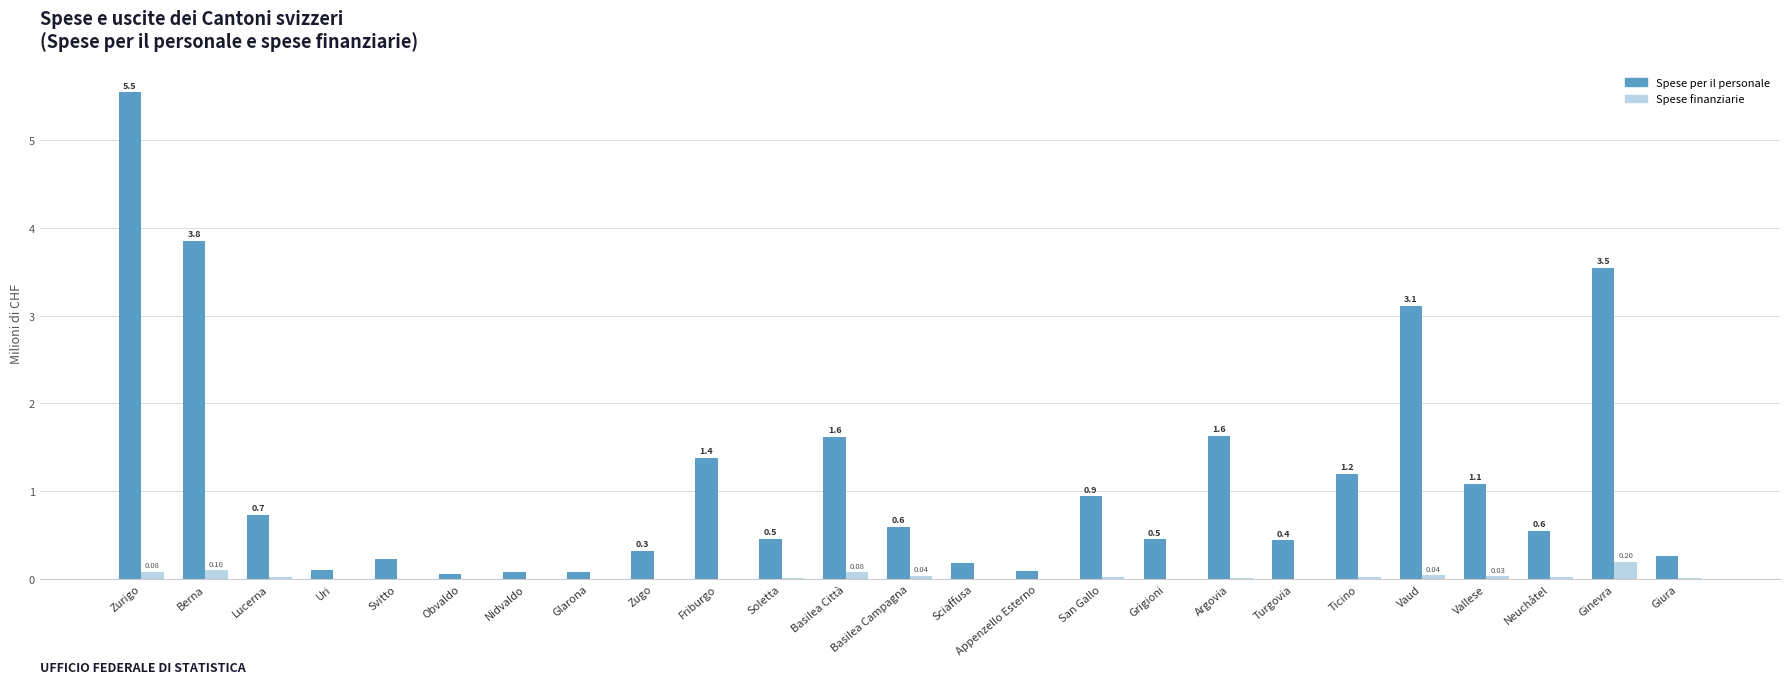

What is the difference between the Spese per il personale values at Ticino and Neuchâtel?

0.6